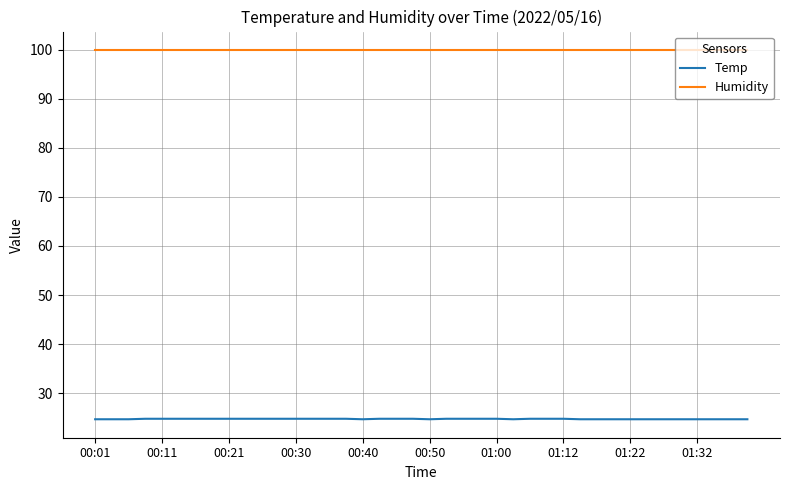

Rank the series by their average value, from lowest to highest.

Temp, Humidity